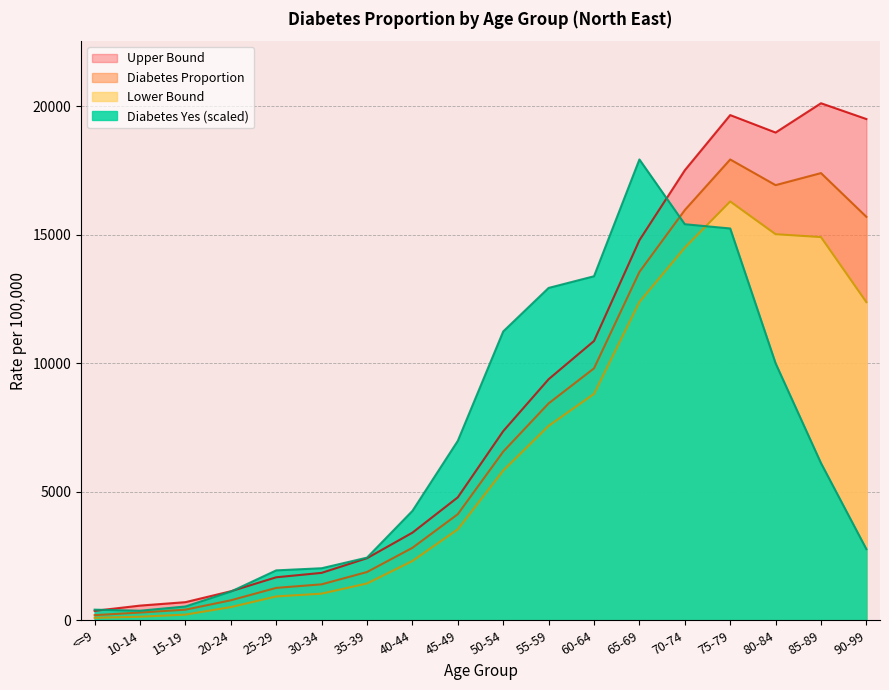

Reading left to right, what are all the values shown in this chart?

diabetes_yes: <=9=412.9	10-14=371.6	15-19=536.8	20-24=1114.9	25-29=1940.8	30-34=2023.4	35-39=2436.3	40-44=4253.2	45-49=6978.6	50-54=11231.8	55-59=12924.8	60-64=13379.0	65-69=17921.3	70-74=15402.4	75-79=15237.3	80-84=9993.0	85-89=6111.4	90-99=2766.7
diabetes_lb: <=9=95.8	10-14=137.8	15-19=219.9	20-24=512.9	25-29=927.3	30-34=1036.0	35-39=1432.0	40-44=2305.9	45-49=3538.5	50-54=5824.2	55-59=7559.8	60-64=8805.0	65-69=12378.7	70-74=14491.5	75-79=16287.0	80-84=15014.2	85-89=14902.4	90-99=12371.9
diabetes_prop: <=9=199.8	10-14=301.1	15-19=412.7	20-24=777.4	25-29=1260.0	30-34=1398.0	35-39=1877.2	40-44=2818.1	45-49=4127.0	50-54=6559.0	55-59=8434.4	60-64=9797.4	65-69=13545.6	70-74=15953.8	75-79=17921.3	80-84=16923.1	85-89=17391.3	90-99=15690.9
diabetes_ub: <=9=367.1	10-14=570.8	15-19=704.7	20-24=1129.1	25-29=1672.1	30-34=1844.1	35-39=2414.8	40-44=3407.4	45-49=4782.0	50-54=7355.6	55-59=9375.1	60-64=10861.6	65-69=14779.4	70-74=17502.0	75-79=19647.5	80-84=18968.9	85-89=20108.3	90-99=19493.8